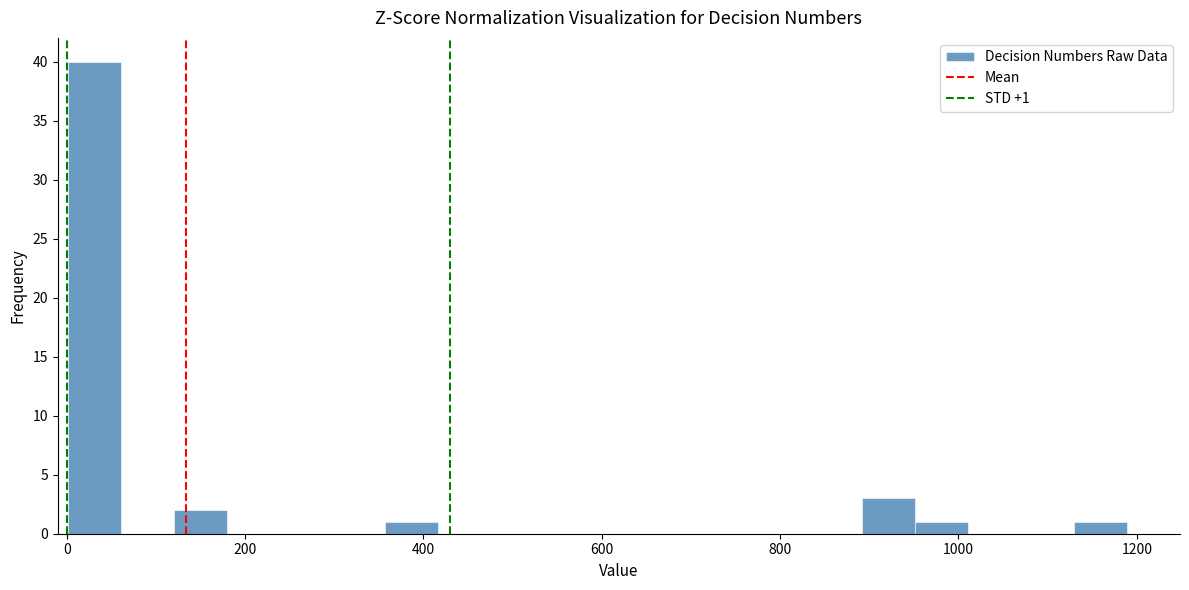

Around what value on the x-axis is the tallest bar? Give the approximate position of its centre, as read against the axis.

40